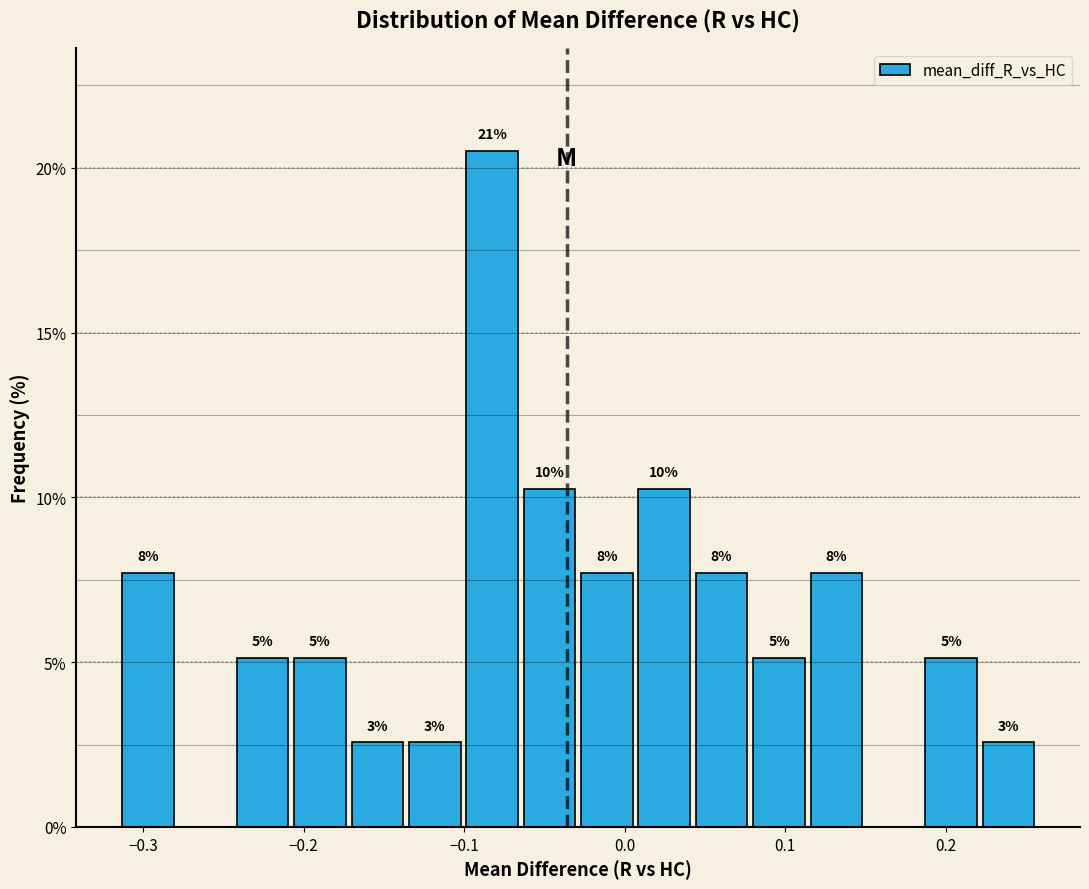

Around what value on the x-axis is the tallest bar? Give the approximate position of its centre, as read against the axis.

-0.08